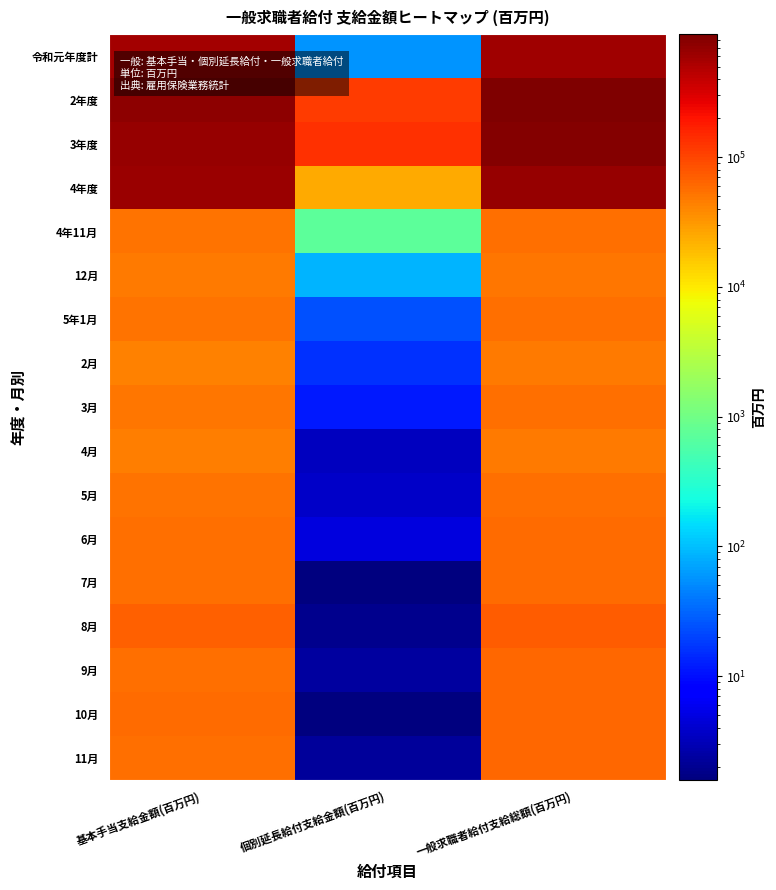

How many distinct data groups are displayed?

17